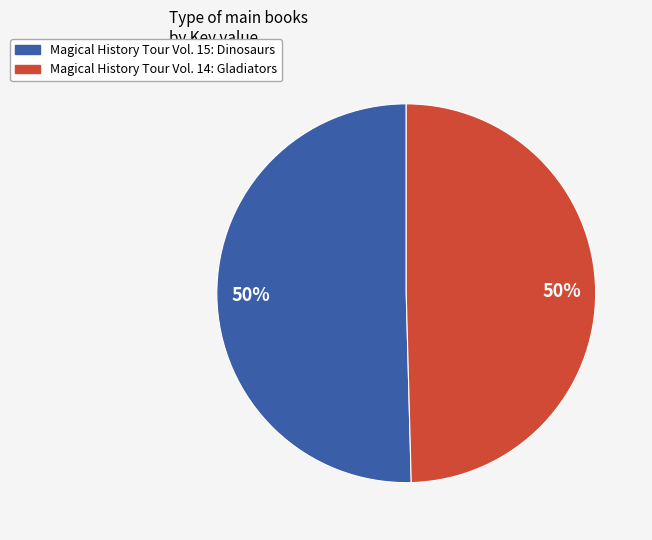

Approximately how many times larger is the value at Magical History Tour Vol. 15: Dinosaurs compared to Magical History Tour Vol. 14: Gladiators?

1.0